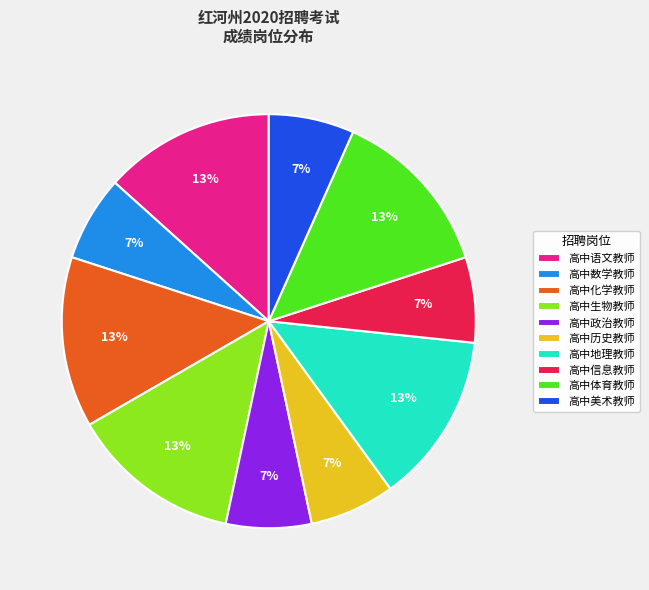

How many segments does this pie chart have?

10